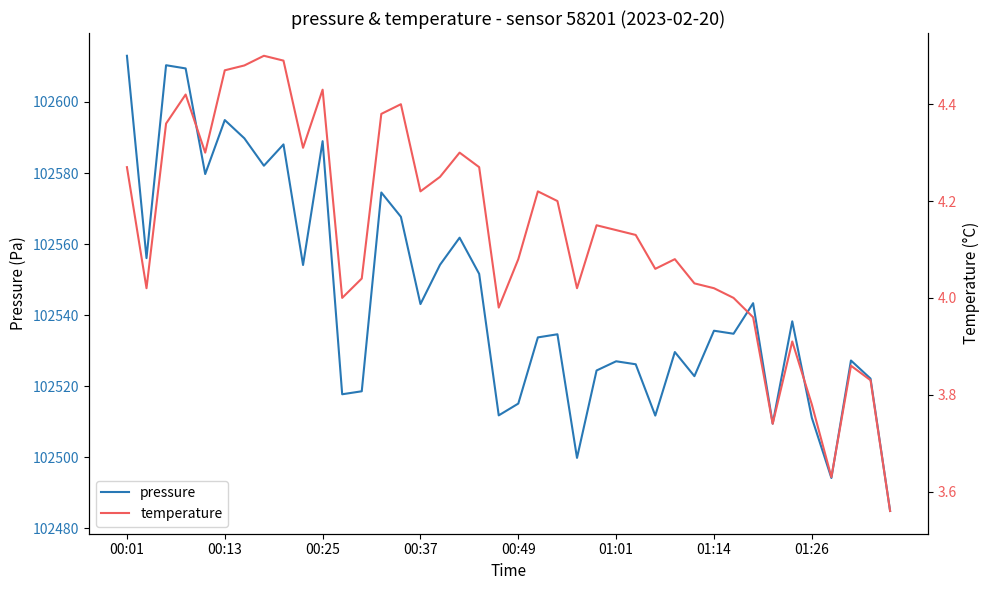

What is the value of the temperature point at the 28th from the left?

4.1